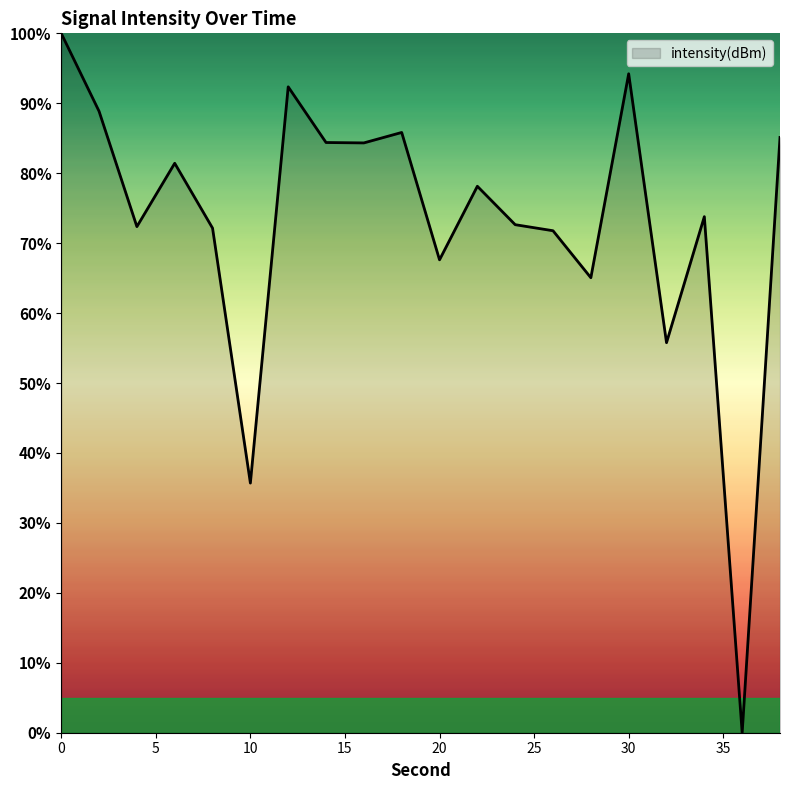

What is the difference between the maximum and minimum values?

100.0